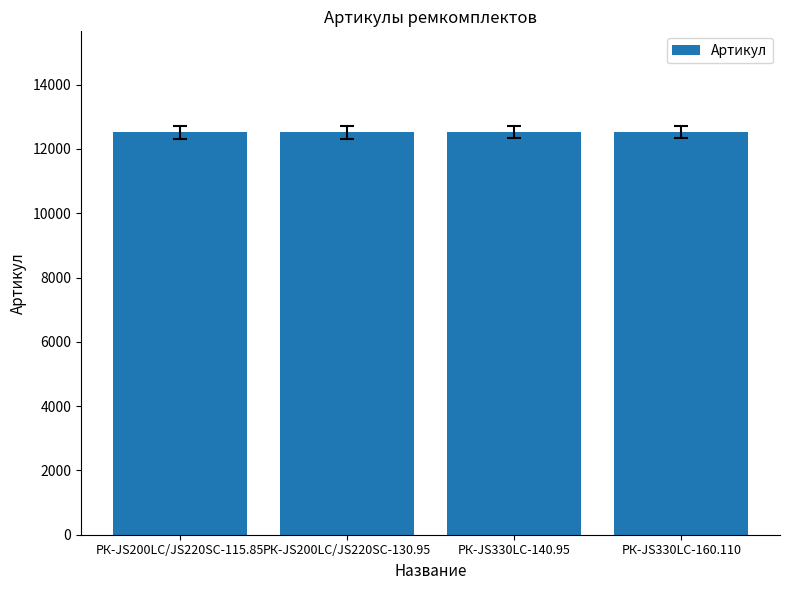

What is the label of the 1st bar from the right?

РК-JS330LC-160.110